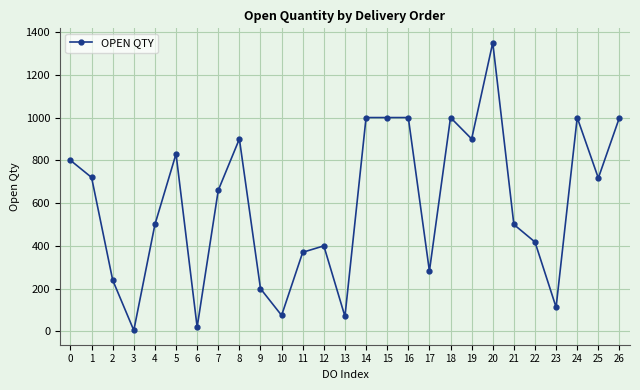

What is the greatest value displayed?

1350